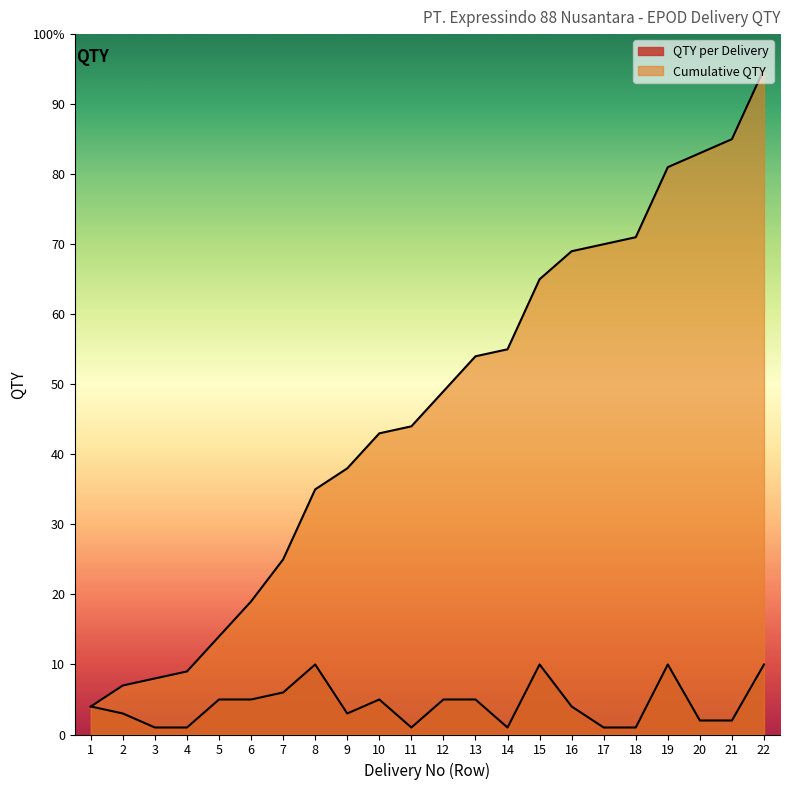

Where is Cumulative QTY nearest to the value 49?

12